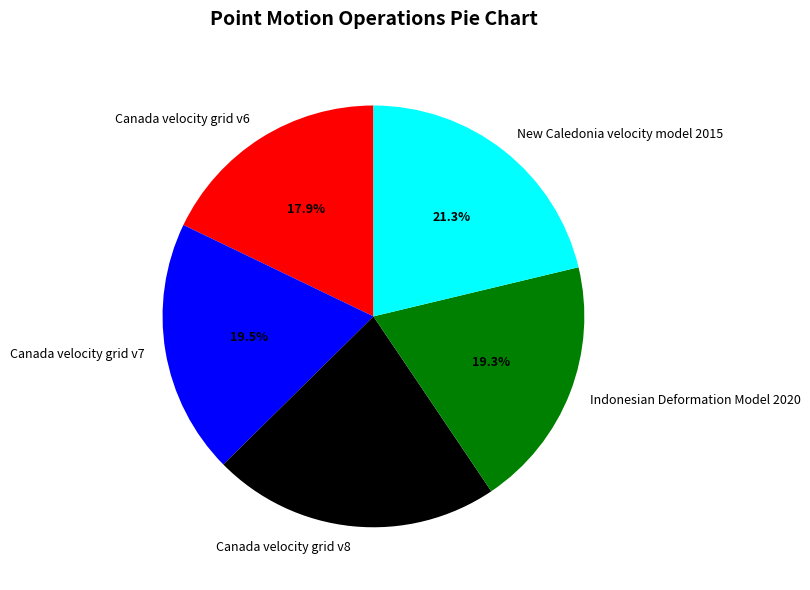

What percentage is the New Caledonia velocity model 2015 slice, to the nearest percent?

21%